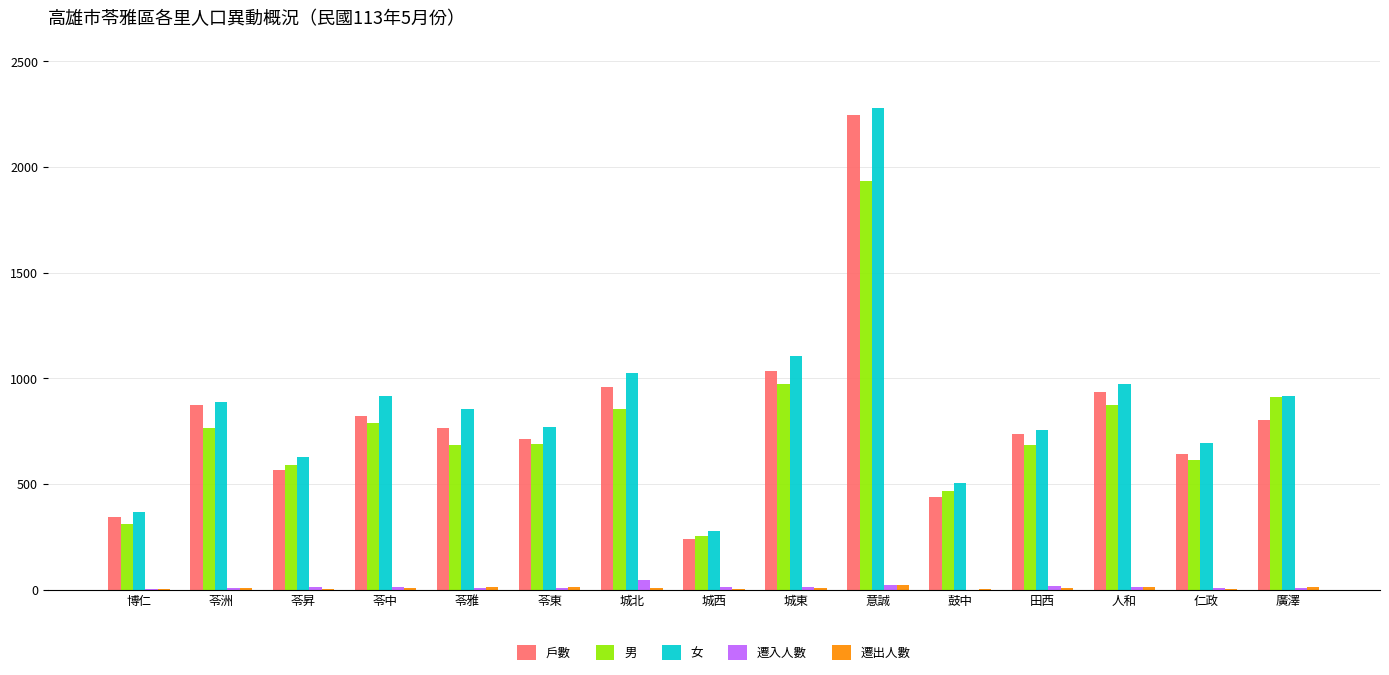

Between 苓中 and 鼓中, which series saw the biggest shift?

女